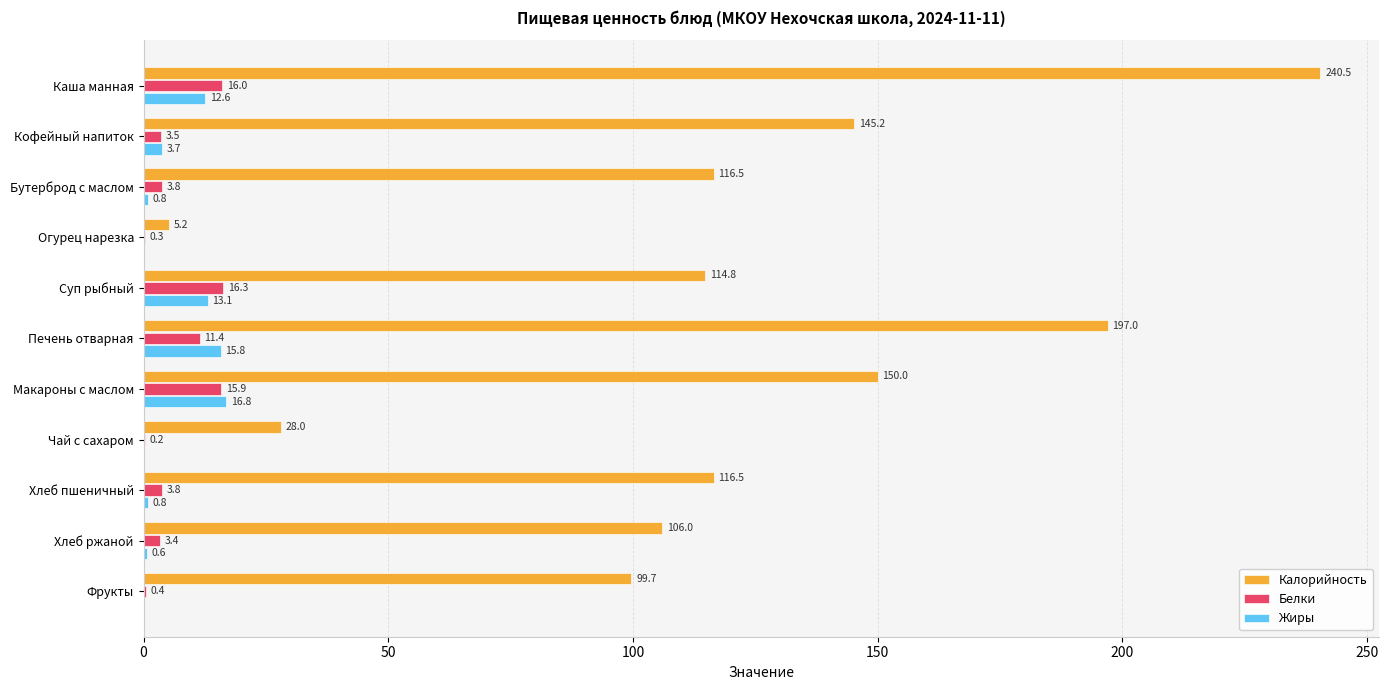

The value of Жиры at Фрукты is 0.0. True or false?

True